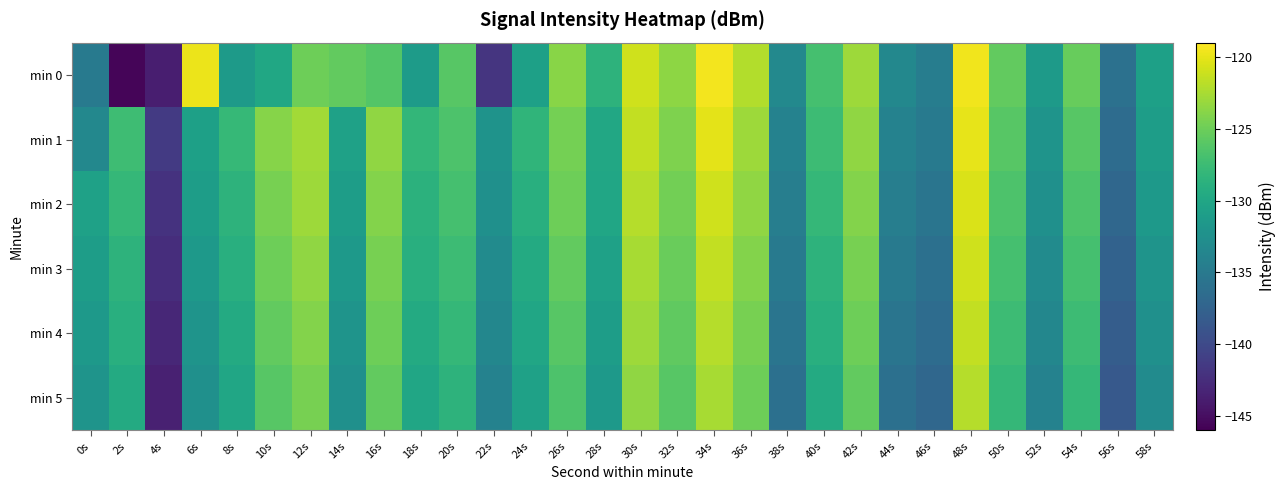

Reading left to right, list all the values displayed in this chart.

min 0: 0s=-135.0	2s=-145.7	4s=-143.7	6s=-119.8	8s=-131.3	10s=-129.9	12s=-125.0	14s=-125.5	16s=-126.2	18s=-131.1	20s=-126.0	22s=-141.8	24s=-130.7	26s=-123.8	28s=-128.5	30s=-121.0	32s=-123.6	34s=-119.5	36s=-122.1	38s=-133.3	40s=-127.0	42s=-123.0	44s=-133.4	46s=-134.5	48s=-119.6	50s=-125.5	52s=-131.3	54s=-125.3	56s=-136.0	58s=-130.6
min 1: 0s=-133.4	2s=-127.4	4s=-141.4	6s=-130.7	8s=-128.0	10s=-123.9	12s=-122.8	14s=-130.5	16s=-123.5	18s=-128.1	20s=-126.5	22s=-132.1	24s=-128.3	26s=-124.6	28s=-129.8	30s=-121.5	32s=-124.2	34s=-120.1	36s=-123.0	38s=-134.0	40s=-127.5	42s=-123.5	44s=-134.0	46s=-135.0	48s=-120.0	50s=-126.0	52s=-132.0	54s=-126.0	56s=-136.5	58s=-131.0
min 2: 0s=-130.5	2s=-128.0	4s=-142.0	6s=-131.0	8s=-128.5	10s=-124.5	12s=-123.0	14s=-131.0	16s=-124.0	18s=-128.6	20s=-127.0	22s=-132.5	24s=-129.0	26s=-125.0	28s=-130.0	30s=-122.0	32s=-124.8	34s=-121.0	36s=-123.5	38s=-134.5	40s=-128.0	42s=-124.0	44s=-134.5	46s=-135.5	48s=-120.5	50s=-126.5	52s=-132.5	54s=-126.5	56s=-137.0	58s=-131.5
min 3: 0s=-131.0	2s=-128.5	4s=-142.5	6s=-131.5	8s=-129.0	10s=-125.0	12s=-123.5	14s=-131.5	16s=-124.5	18s=-129.0	20s=-127.5	22s=-133.0	24s=-129.5	26s=-125.5	28s=-130.5	30s=-122.5	32s=-125.2	34s=-121.5	36s=-124.0	38s=-135.0	40s=-128.5	42s=-124.5	44s=-135.0	46s=-136.0	48s=-121.0	50s=-127.0	52s=-133.0	54s=-127.0	56s=-137.5	58s=-132.0
min 4: 0s=-131.5	2s=-129.0	4s=-143.0	6s=-132.0	8s=-129.5	10s=-125.5	12s=-124.0	14s=-132.0	16s=-125.0	18s=-129.5	20s=-128.0	22s=-133.5	24s=-130.0	26s=-126.0	28s=-131.0	30s=-123.0	32s=-125.6	34s=-122.0	36s=-124.5	38s=-135.5	40s=-129.0	42s=-125.0	44s=-135.5	46s=-136.5	48s=-121.5	50s=-127.5	52s=-133.5	54s=-127.5	56s=-138.0	58s=-132.5
min 5: 0s=-132.0	2s=-129.5	4s=-143.5	6s=-132.5	8s=-130.0	10s=-126.0	12s=-124.5	14s=-132.5	16s=-125.5	18s=-130.0	20s=-128.5	22s=-134.0	24s=-130.5	26s=-126.5	28s=-131.5	30s=-123.5	32s=-126.0	34s=-122.5	36s=-125.0	38s=-136.0	40s=-129.5	42s=-125.5	44s=-136.0	46s=-137.0	48s=-122.0	50s=-128.0	52s=-134.0	54s=-128.0	56s=-138.5	58s=-133.0